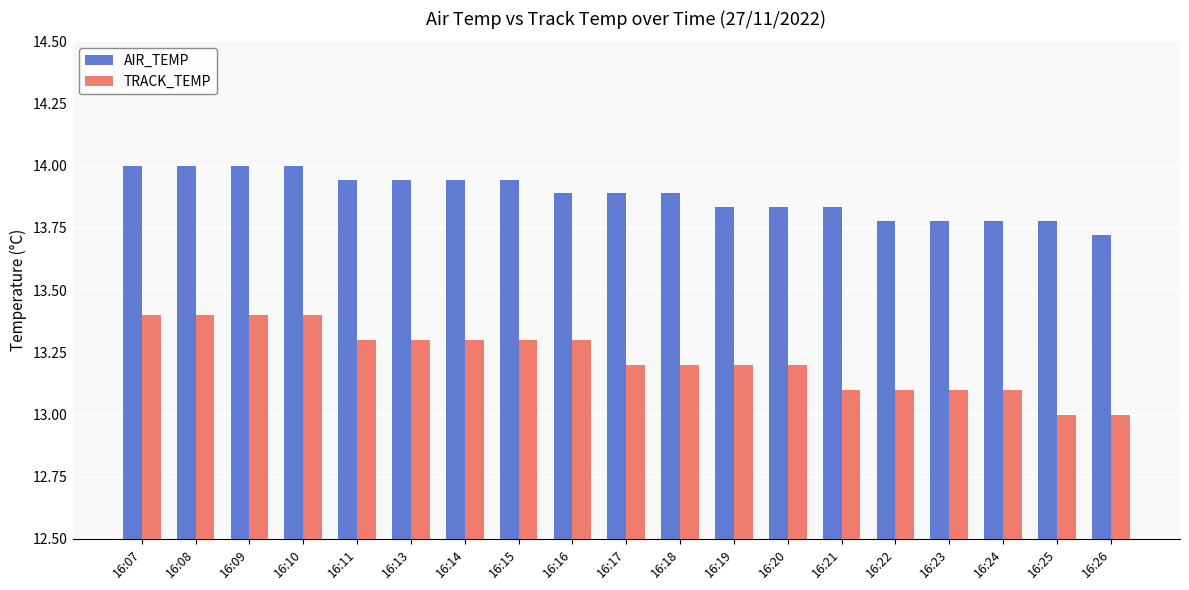

List the series in order of their peak value, highest first.

AIR_TEMP, TRACK_TEMP